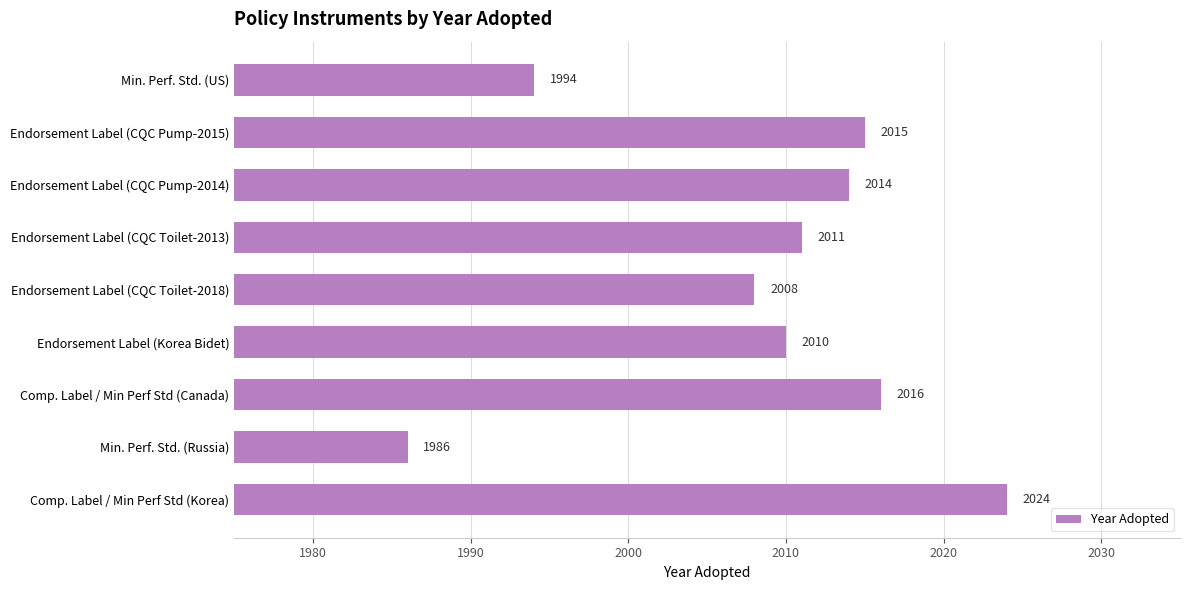

What is the smallest value displayed?

1986